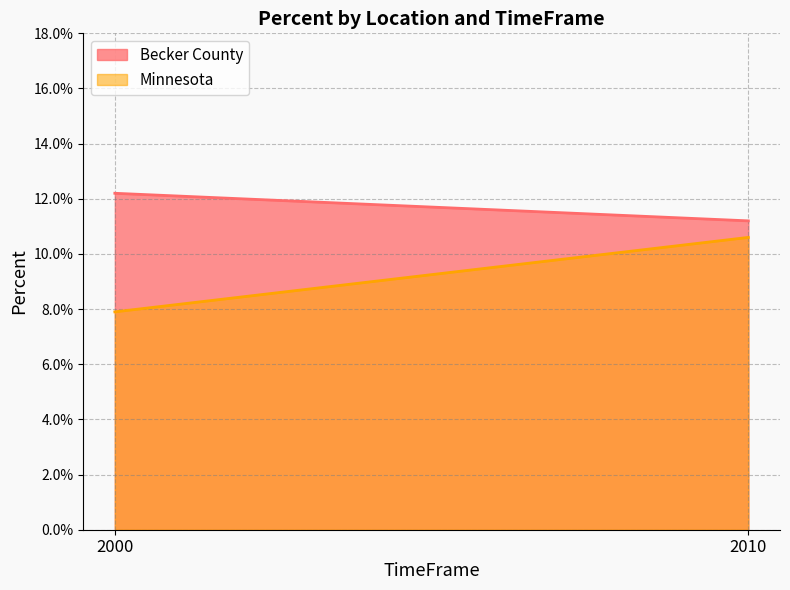

What are all the series names shown in the legend?

Becker County, Minnesota